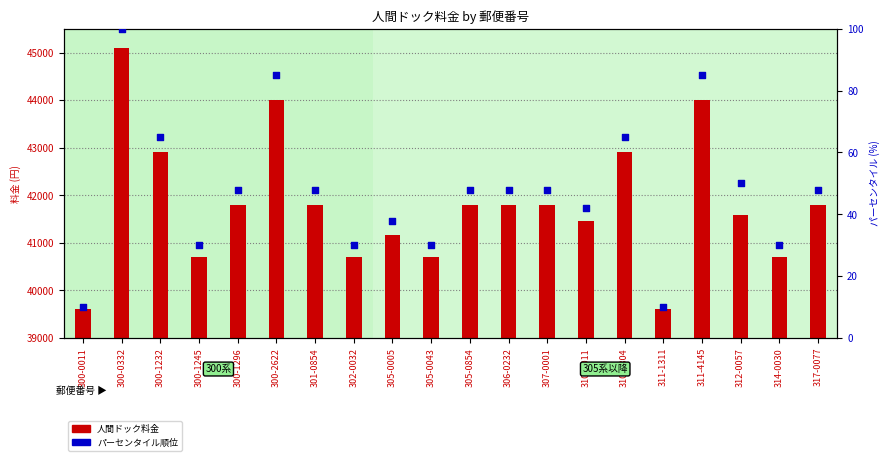

At how many categories does at least one series exceed 26459?

20